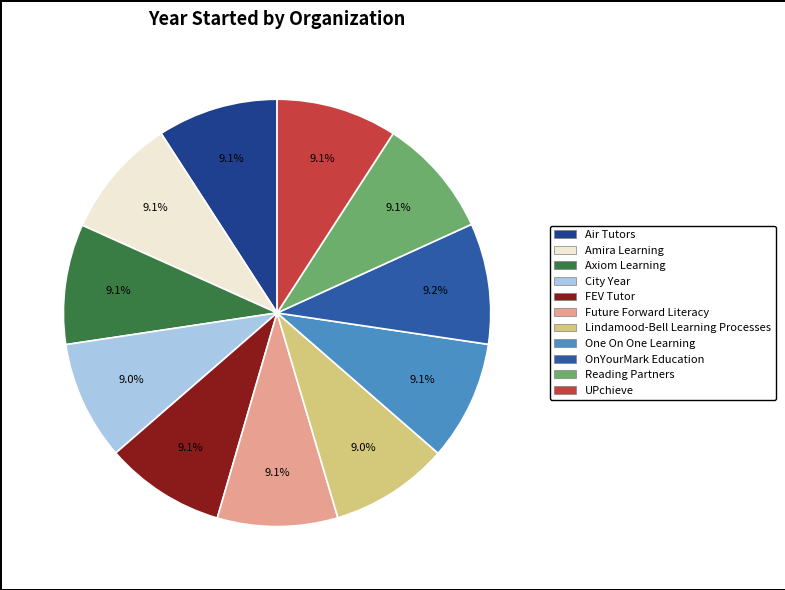

Is it true that FEV Tutor is 9% of the pie?

True